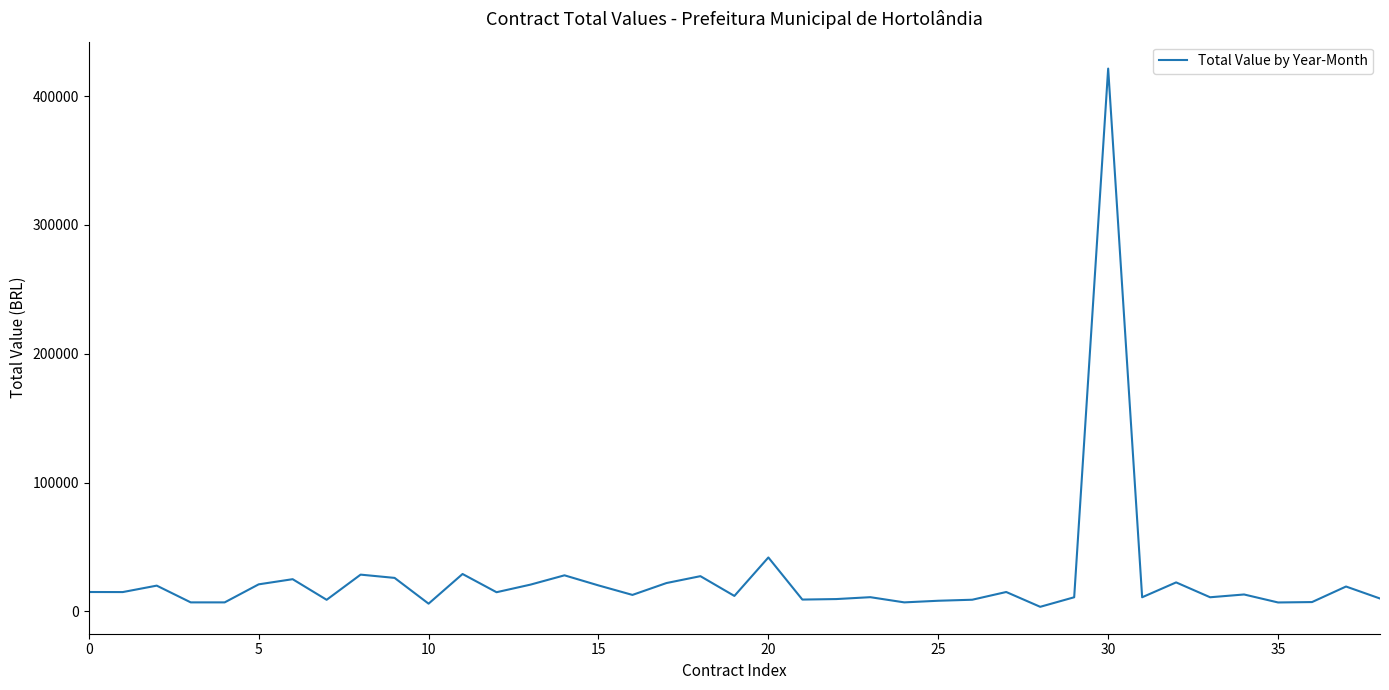

What is the greatest value displayed?

421324